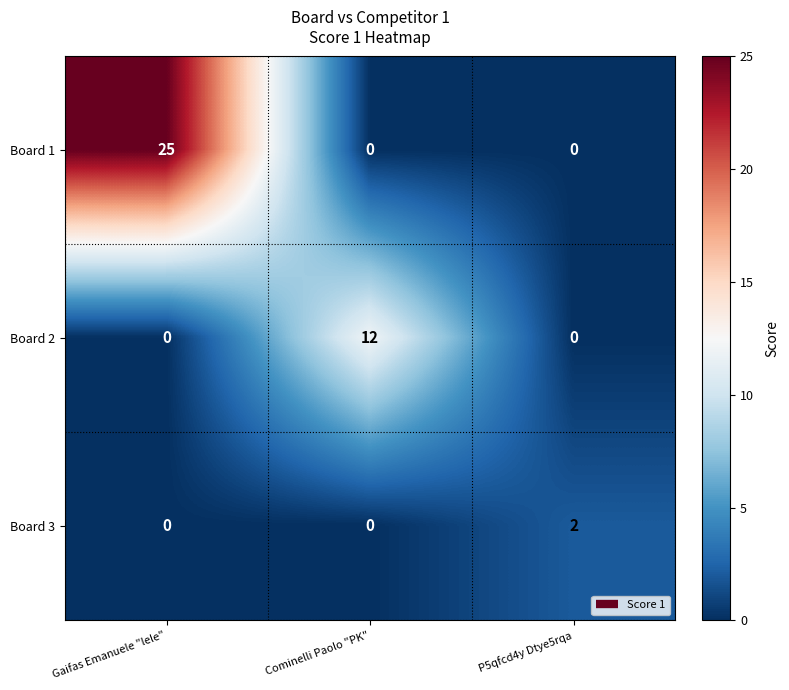

The Board 2 series shows 7 at Gaifas Emanuele "lele". True or false?

False